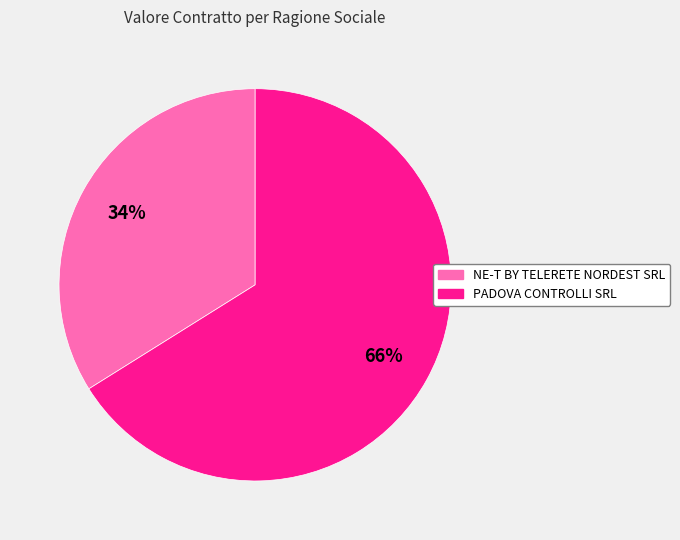

How many segments does this pie chart have?

2